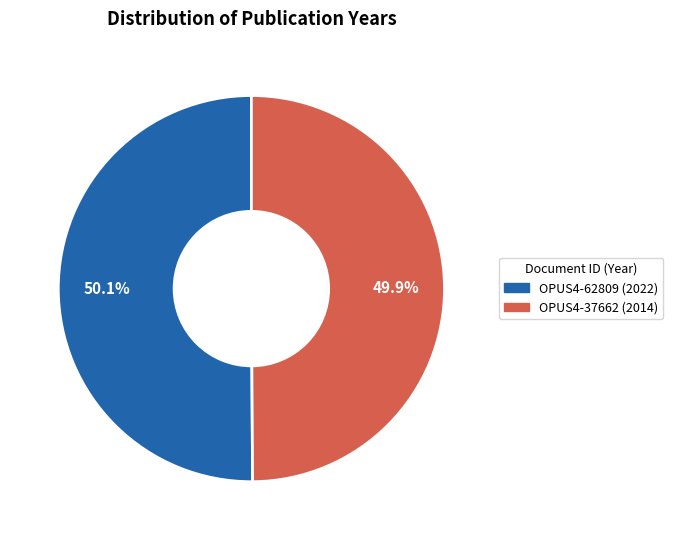

Is there any slice that represents more than half of the pie?

Yes